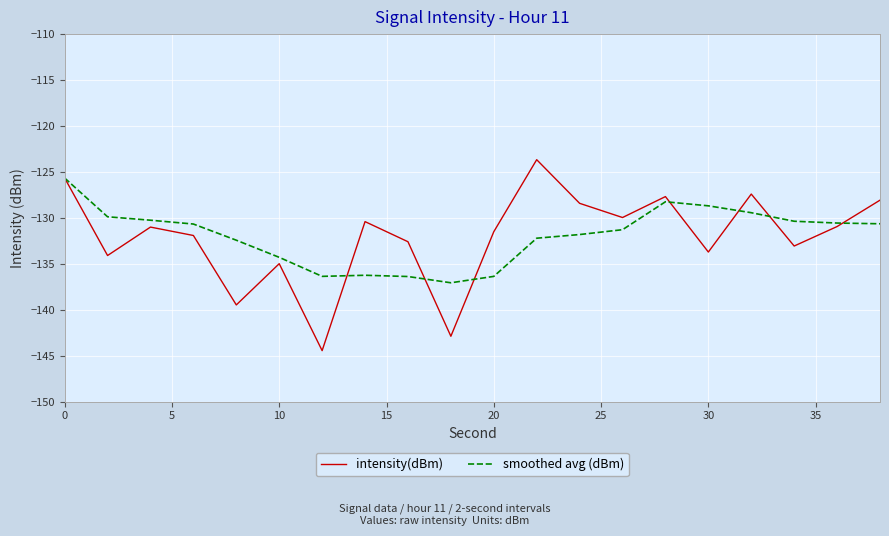

Rank the series by their maximum value, from highest to lowest.

intensity(dBm), smoothed avg (dBm)